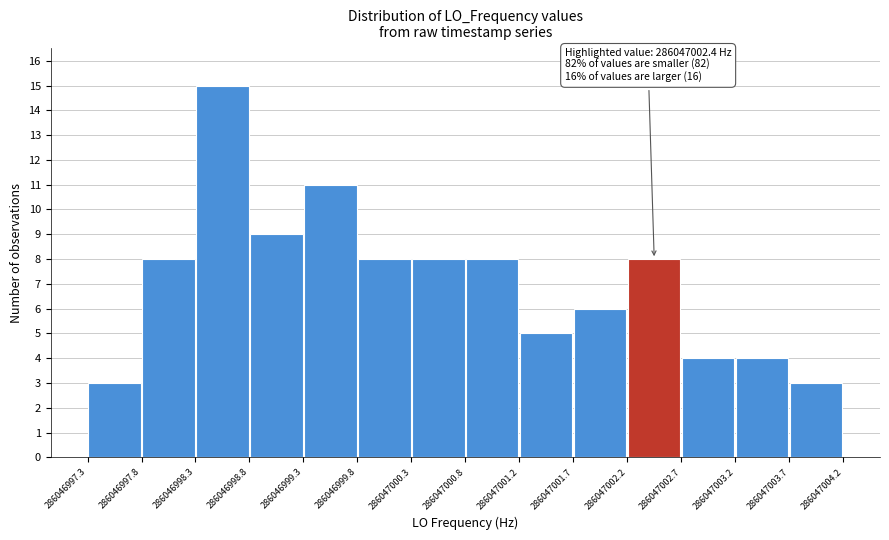

Which range on the x-axis has the tallest bar?

286046998.3 to 286046998.8